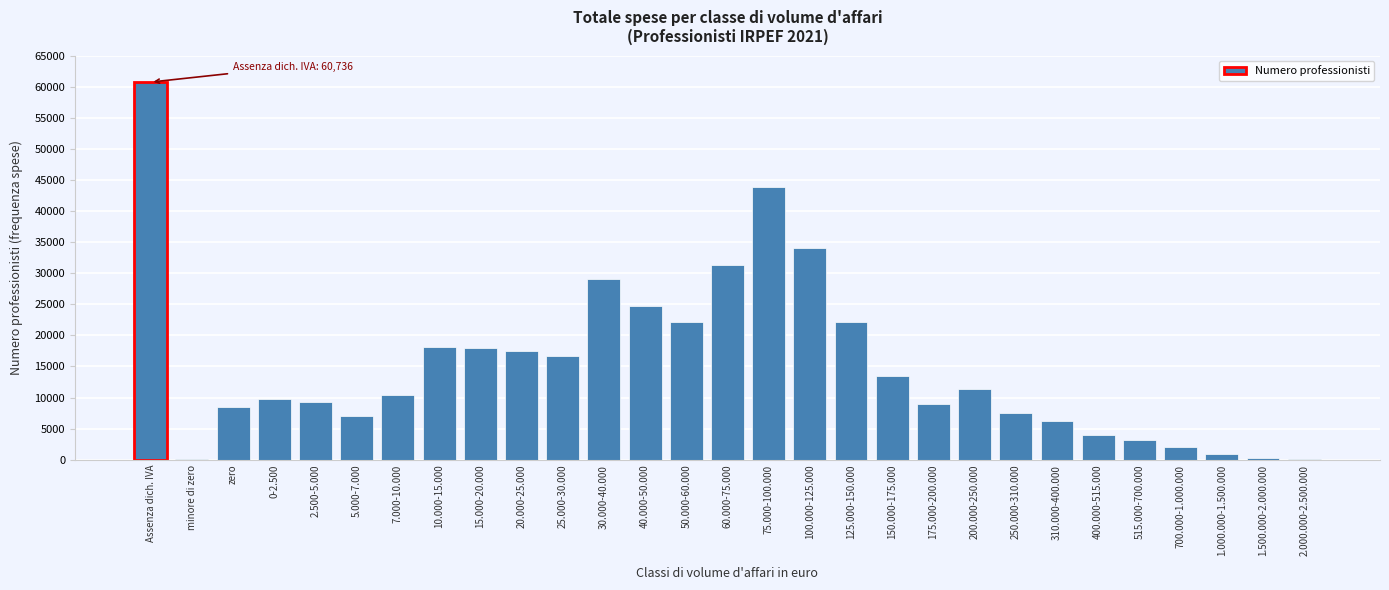

What is the ratio of the value at 25.000-30.000 to the value at 10.000-15.000?

0.9